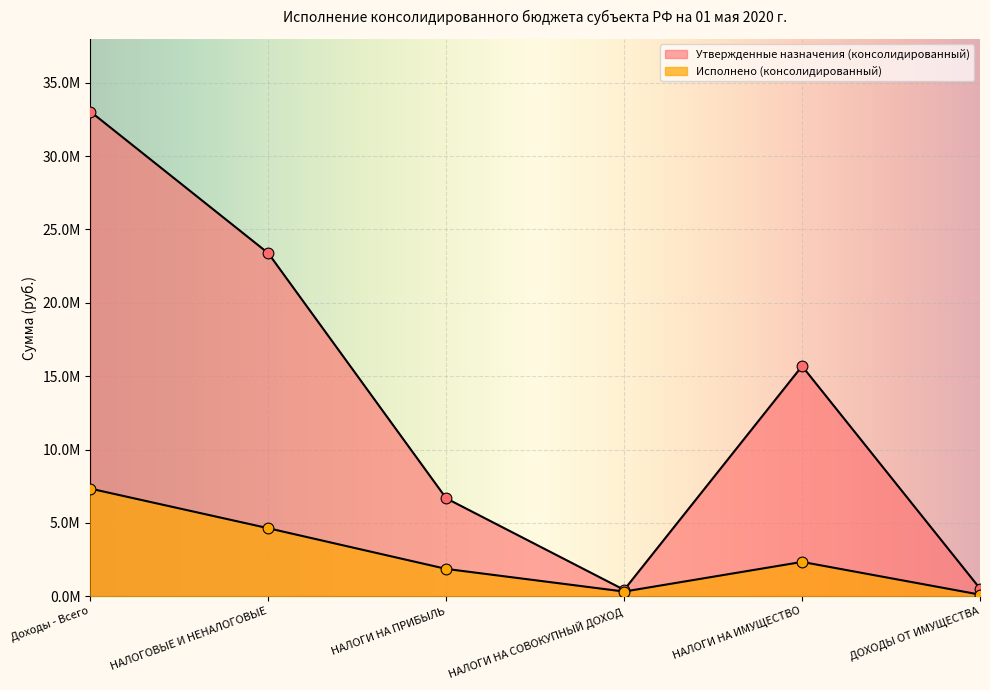

At which category is the sum across all series the highest?

Доходы - Всего